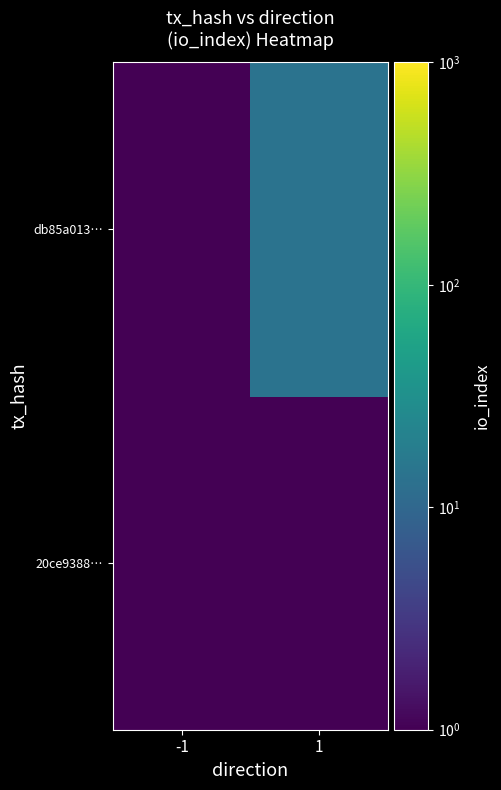

List the series in order of their overall mean, highest first.

db85a013…, 20ce9388…